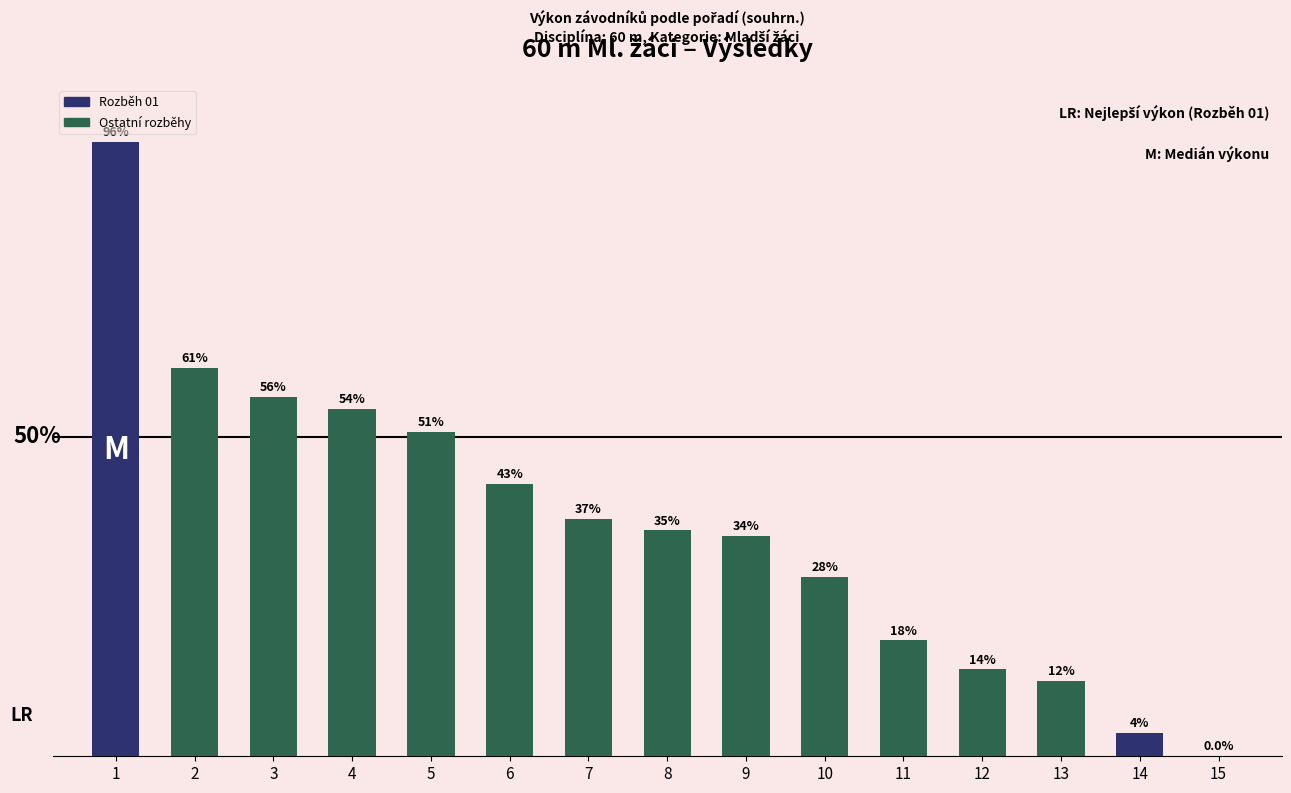

What is the change in value from 8 to 10?

-7.2